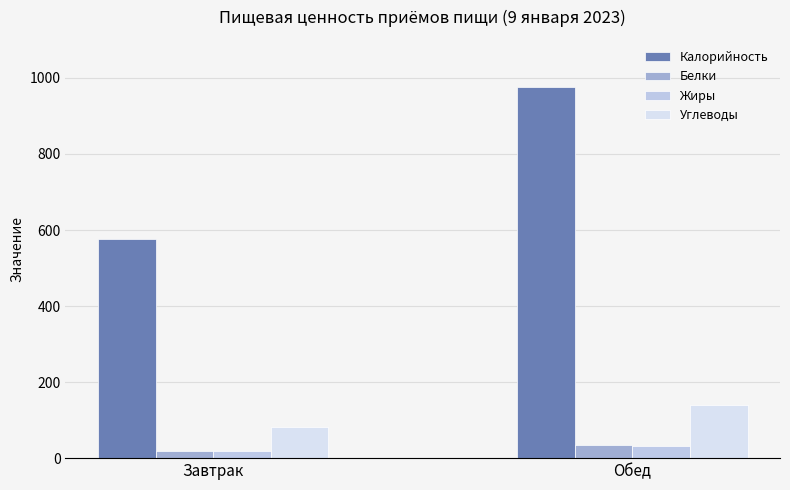

How many Углеводы values are between 81 and 141?

2